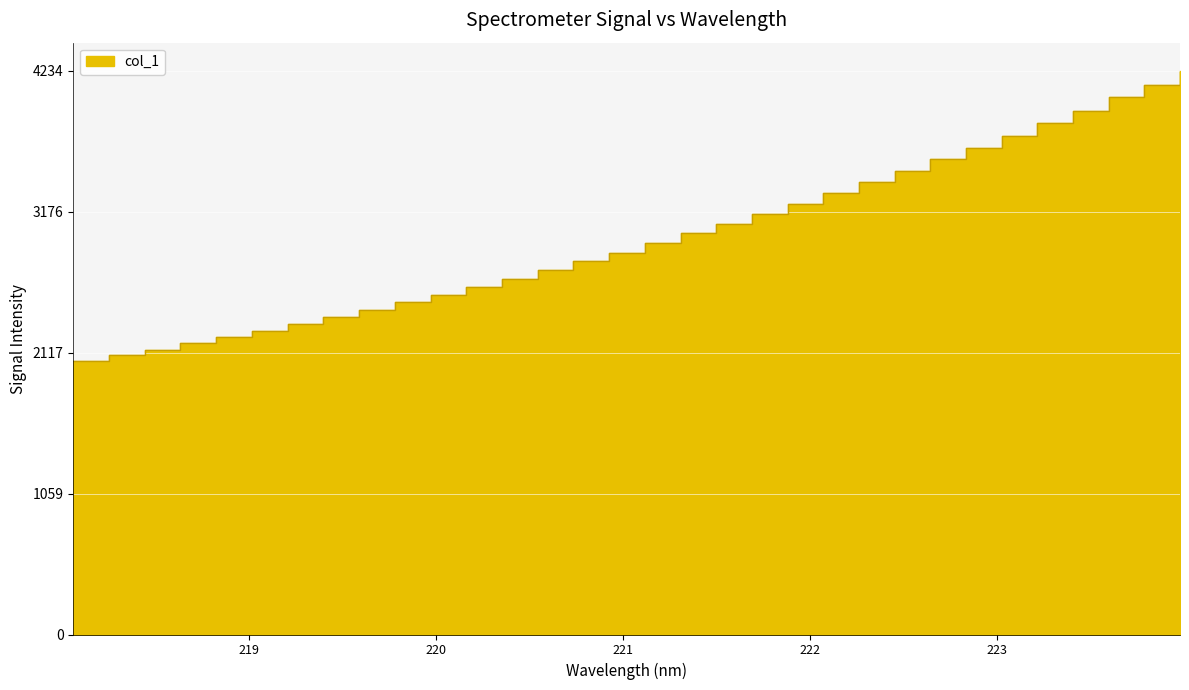

Between 220.1623 and 218.0596, which is larger?

220.1623